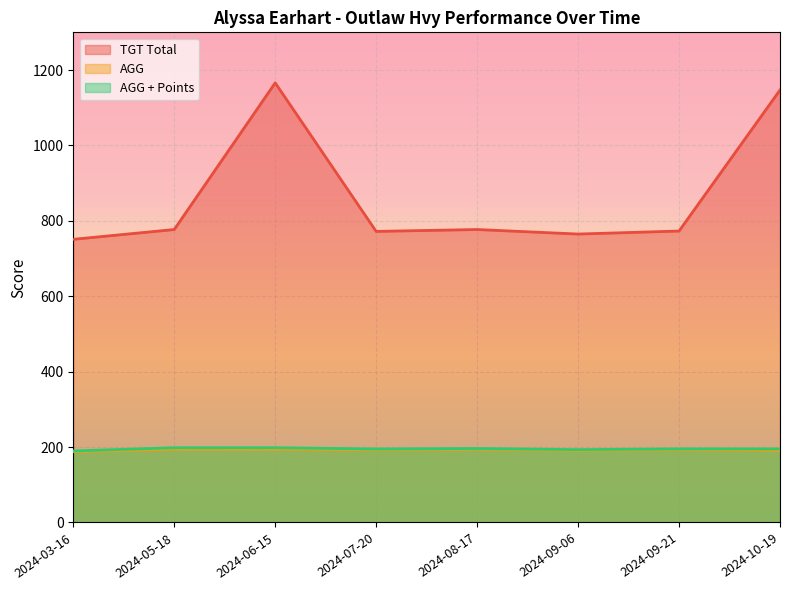

What is the difference between the second highest and second lowest values in the AGG series?

3.1